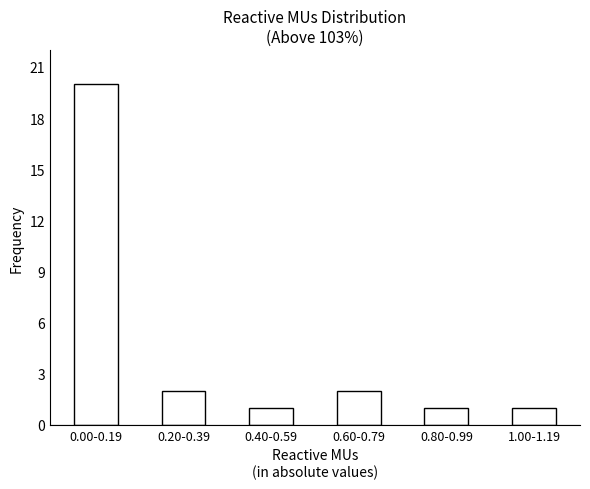

Reading left to right, what are all the values shown in this chart?

0.00-0.19=20	0.20-0.39=2	0.40-0.59=1	0.60-0.79=2	0.80-0.99=1	1.00-1.19=1